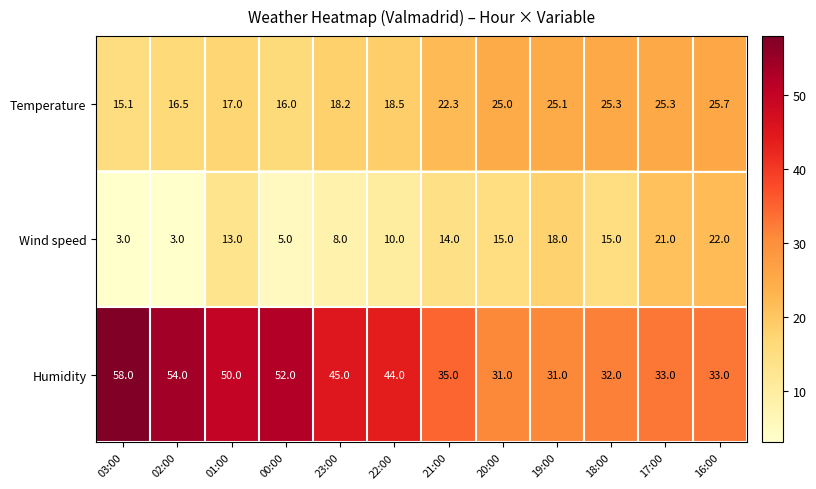

Which series has the largest total across all categories?

Humidity